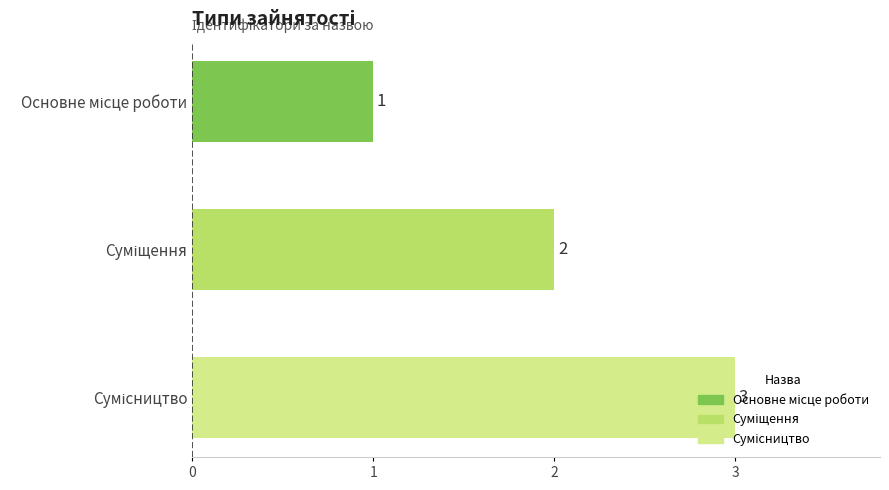

How many values are between 1 and 3?

3